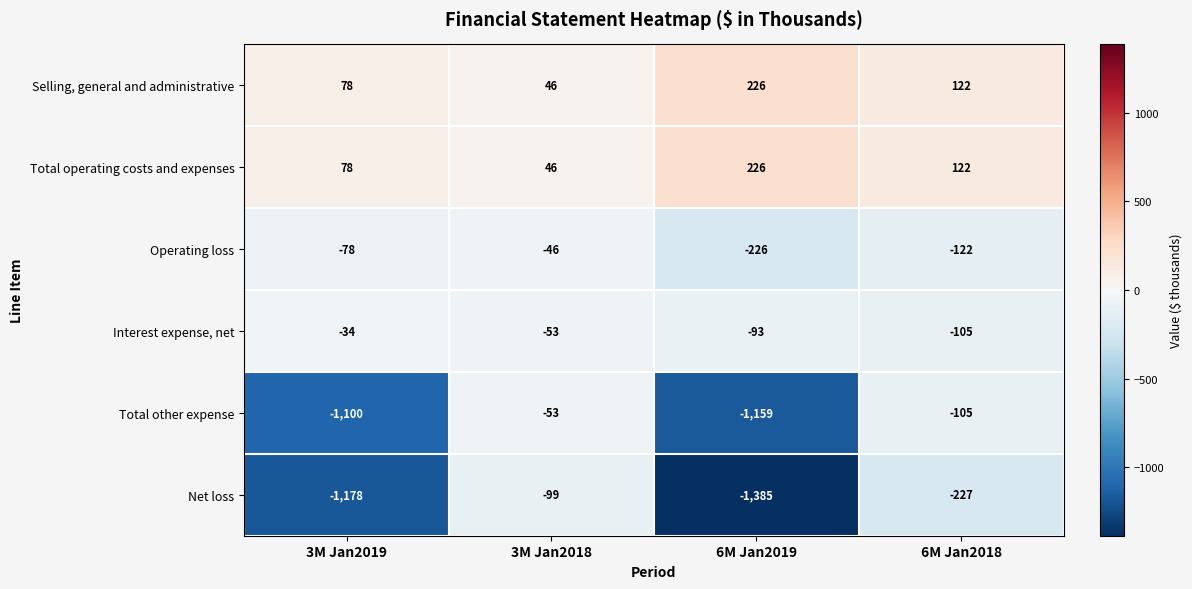

At which label is Interest expense, net closest to -69?

3M Jan2018